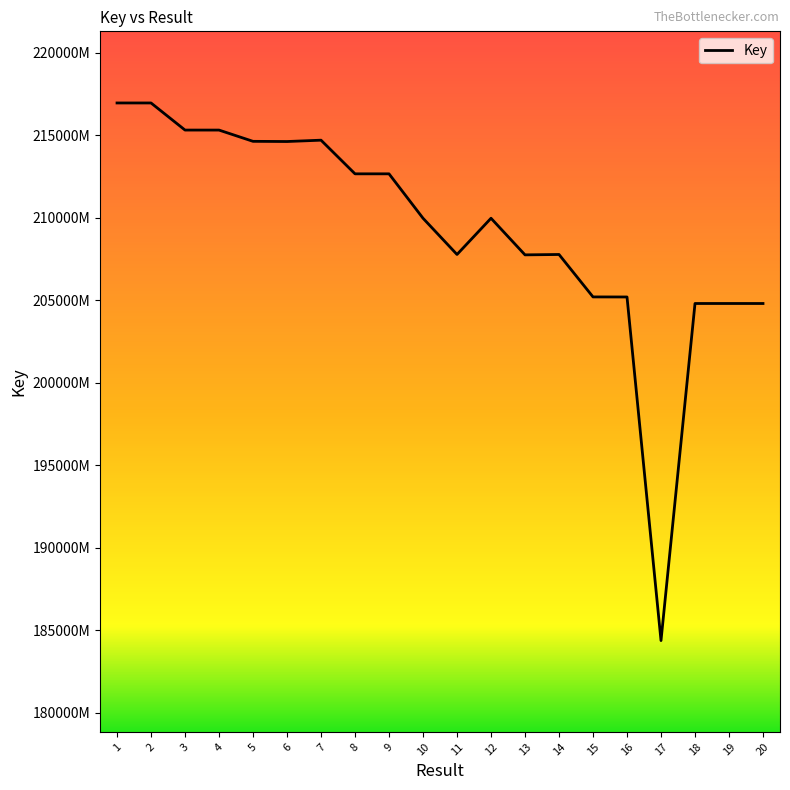

Reading left to right, what are all the values shown in this chart?

1=216944371	2=216944211	3=215302648	4=215301876	5=214620200	6=214608903	7=214690207	8=212651942	9=212651736	10=209961916	11=207766767	12=209961614	13=207743516	14=207766532	15=205196175	16=205192411	17=184379885	18=204797612	19=204797869	20=204797356